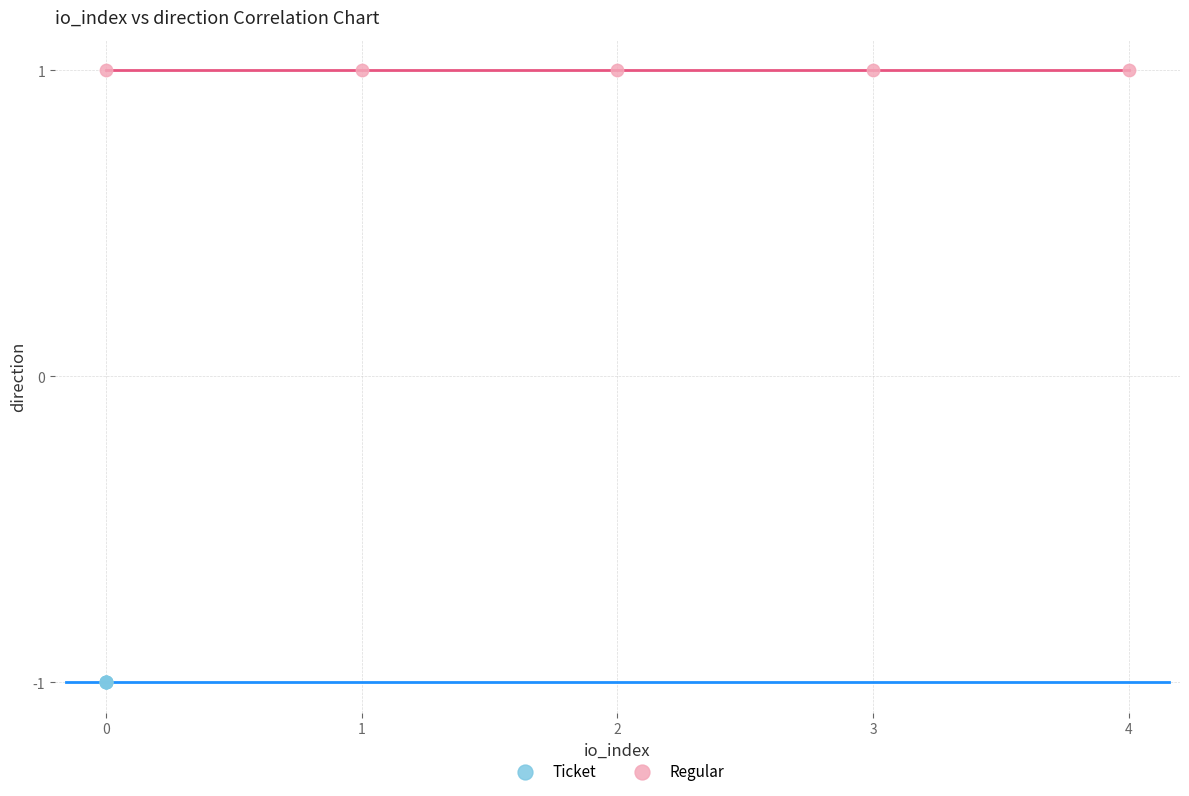

Which series contains the lowest Y value?

Ticket